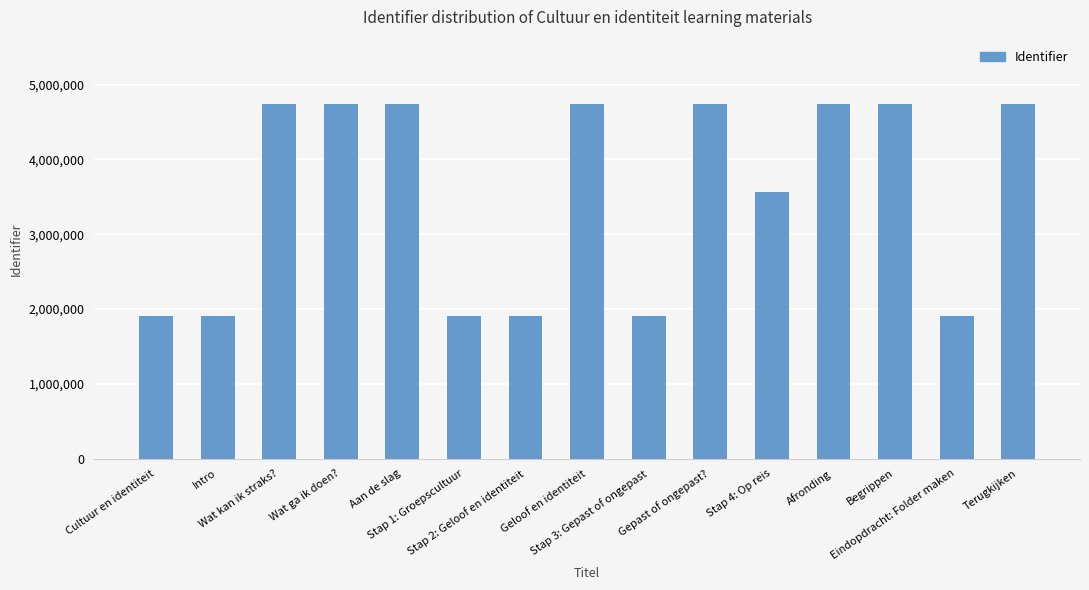

At which label is the value closest to 3329094?

Stap 4: Op reis